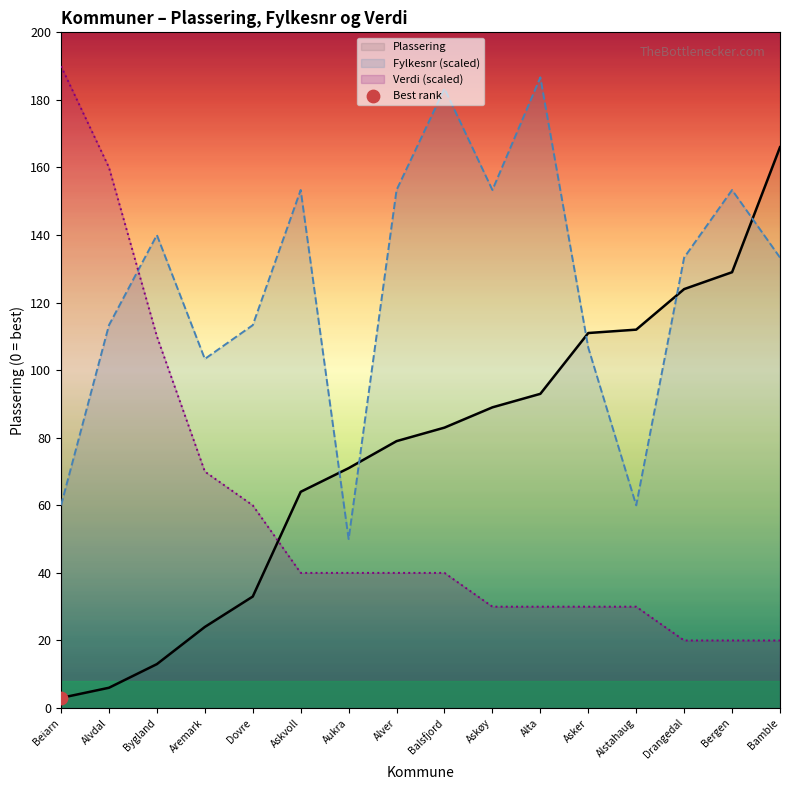

Is the value of Verdi at Asker greater than the value of Plassering at Bergen?

No